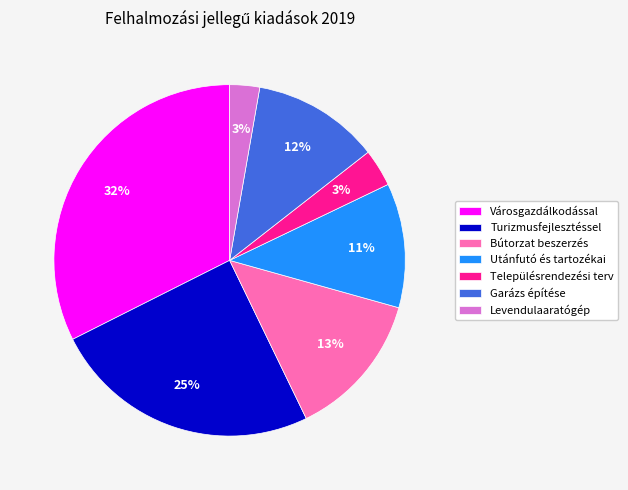

Does Levendulaaratógép account for over 50% of the chart?

No